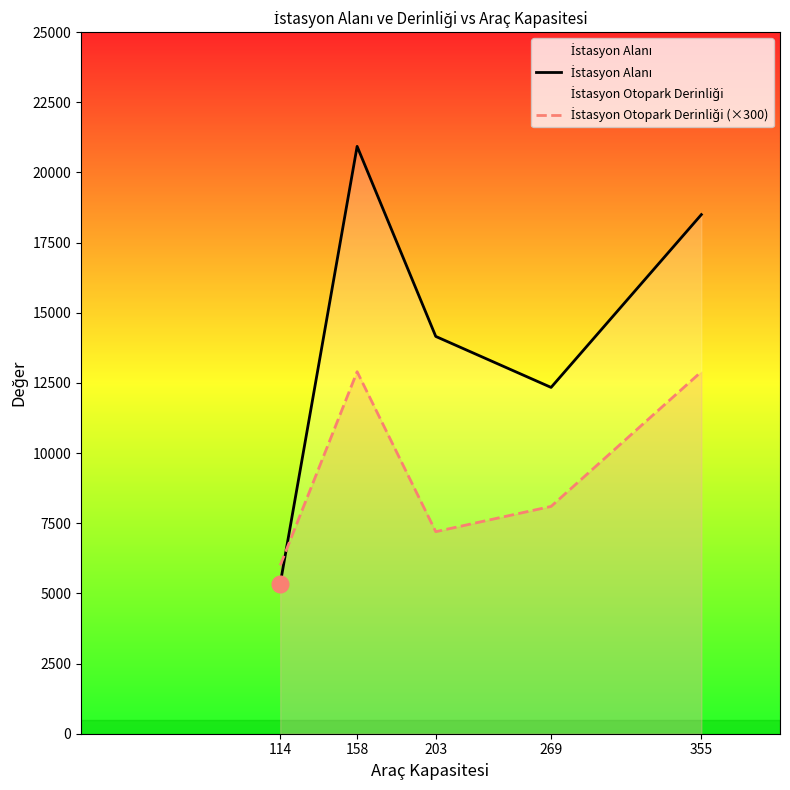

What are all the series names shown in the legend?

İstasyon Alanı, İstasyon Otopark Derinliği (×300)